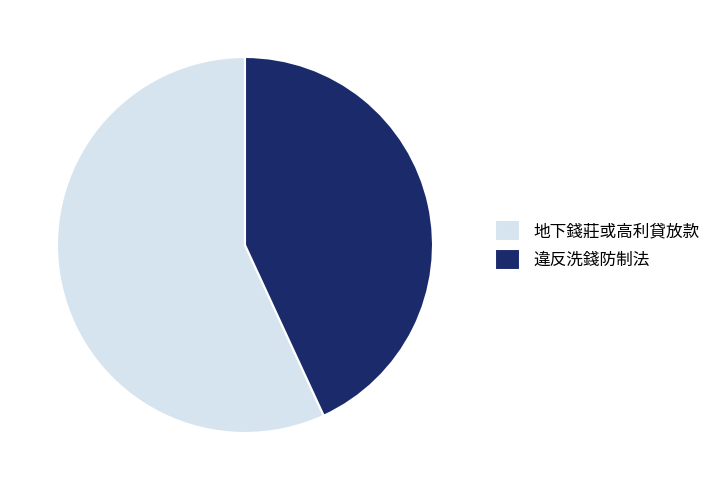

Which has a higher value, 違反洗錢防制法 or 地下錢莊或高利貸放款?

地下錢莊或高利貸放款